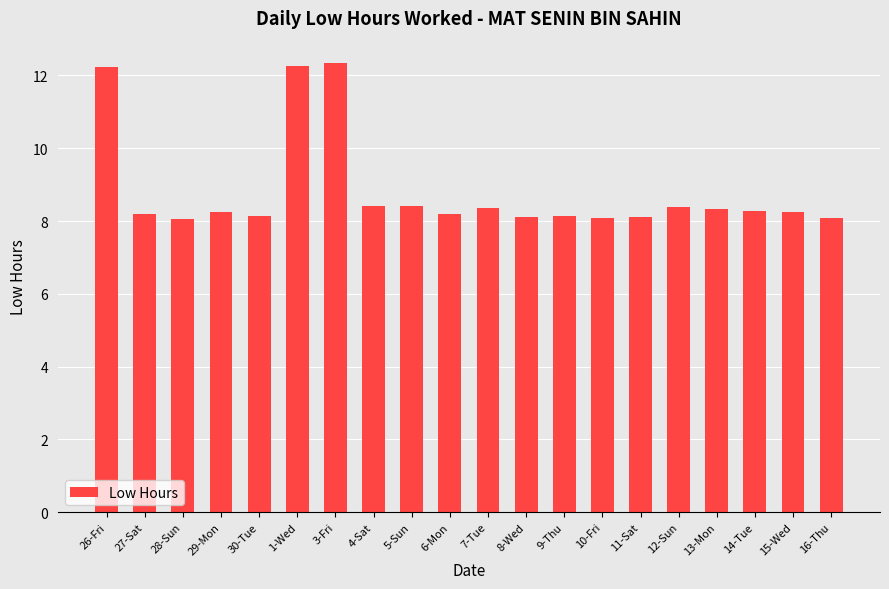

Read the value at 6-Mon.

8.2